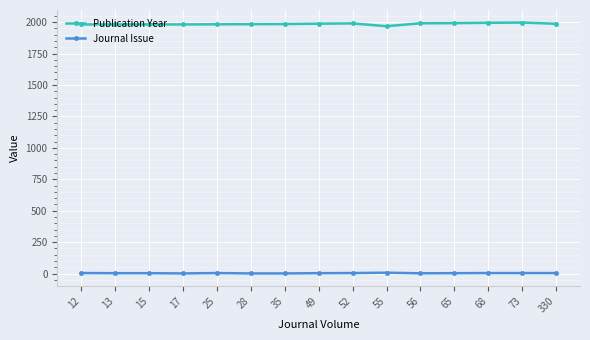

Which series has the widest spread of values?

Publication Year